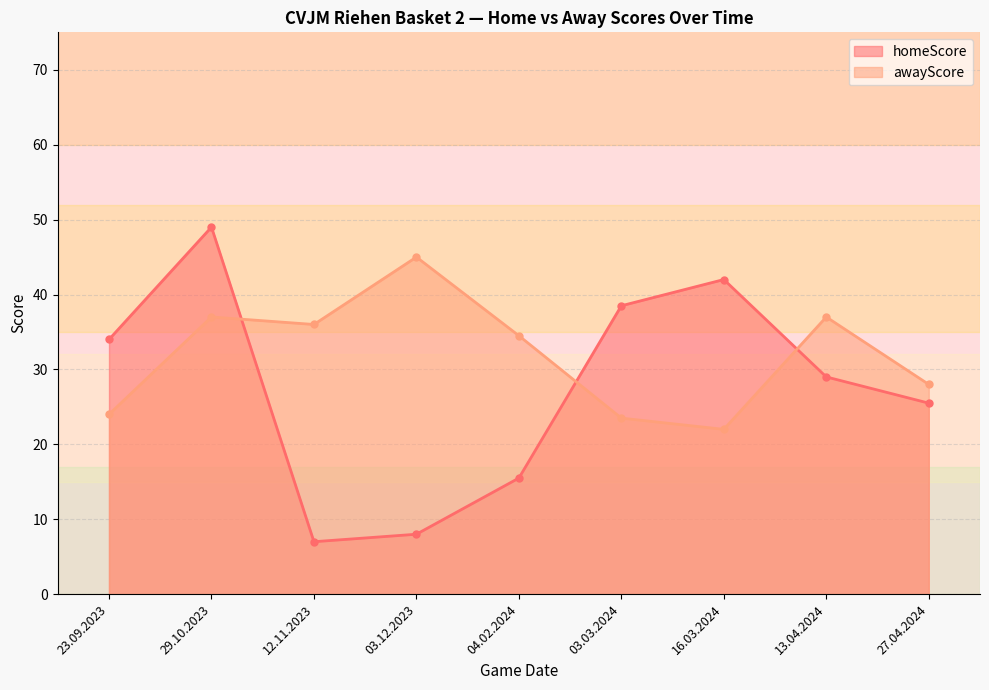

What is the sum of the homeScore values at 29.10.2023 and 12.11.2023?

56.0